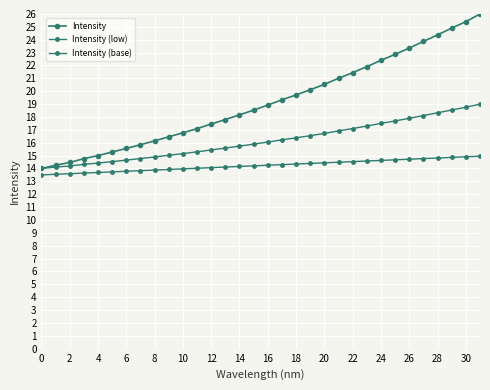

What is the maximum value shown in the chart?

26.0